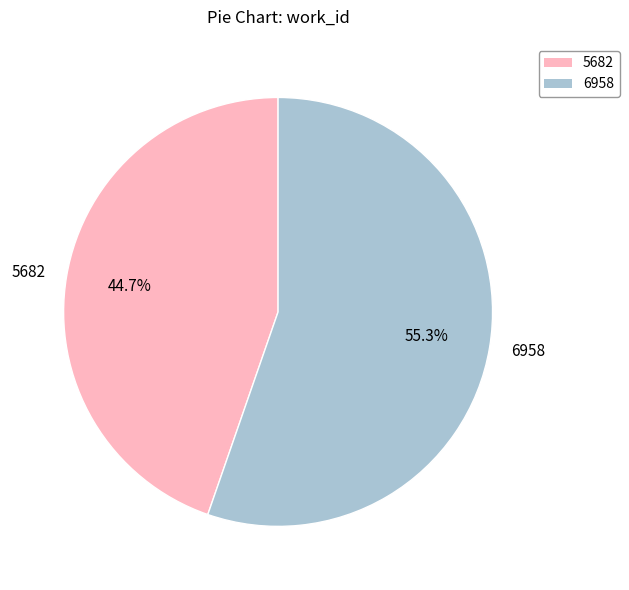

True or false: 5682 accounts for 45% of the total.

True